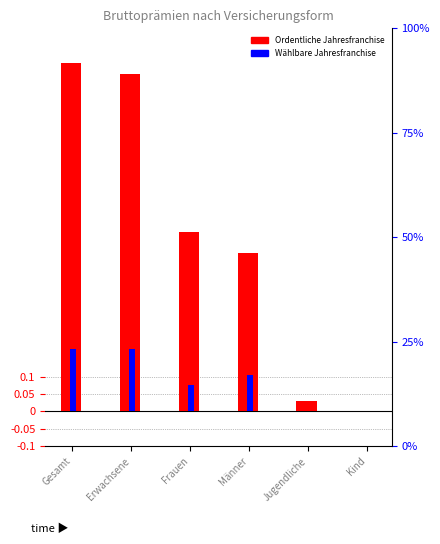

Which series changed the most between Erwachsene and Kind?

Ordentliche Jahresfranchise